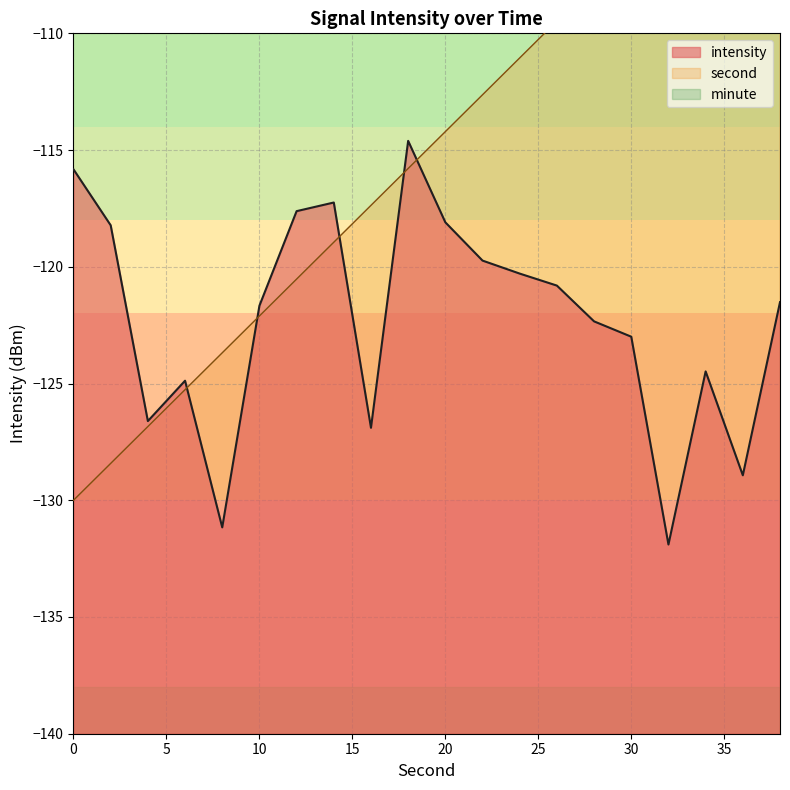

Reading right to left, extract all data points from this chart.

second: 38=-100.0	36=-101.6	34=-103.2	32=-104.7	30=-106.3	28=-107.9	26=-109.5	24=-111.1	22=-112.6	20=-114.2	18=-115.8	16=-117.4	14=-118.9	12=-120.5	10=-122.1	8=-123.7	6=-125.3	4=-126.8	2=-128.4	0=-130.0
intensity: 38=-121.5	36=-128.9	34=-124.5	32=-131.9	30=-123.0	28=-122.3	26=-120.8	24=-120.3	22=-119.7	20=-118.1	18=-114.6	16=-126.9	14=-117.2	12=-117.6	10=-121.7	8=-131.2	6=-124.9	4=-126.6	2=-118.2	0=-115.8